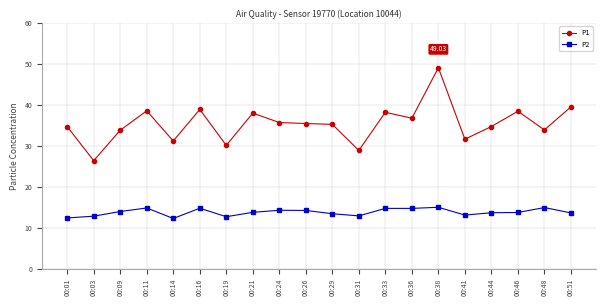

Where is the first local minimum for P1?

00:03